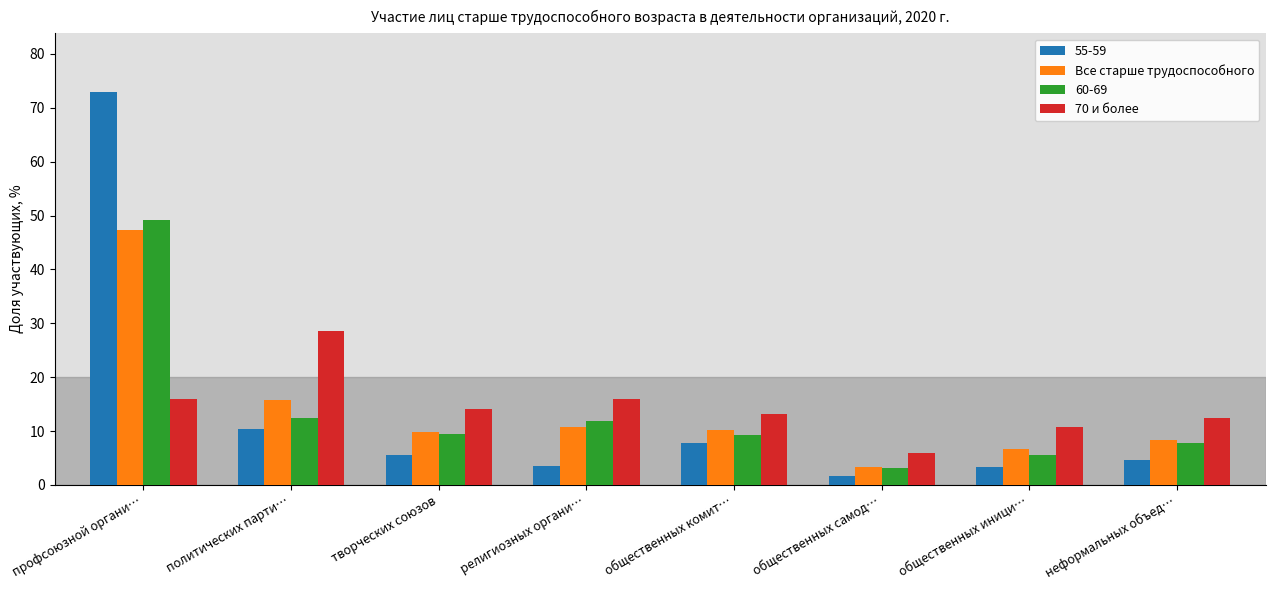

At which label does Все старше трудоспособного first exceed 10?

профсоюзной органи…